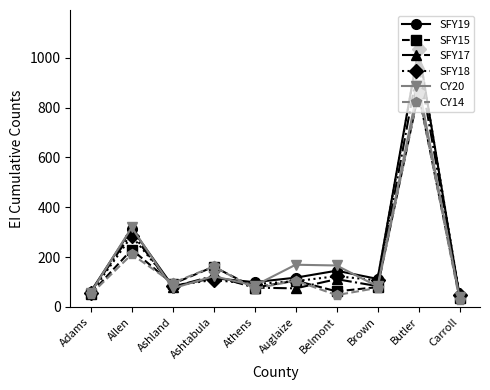

What is the maximum value shown in the chart?

1037